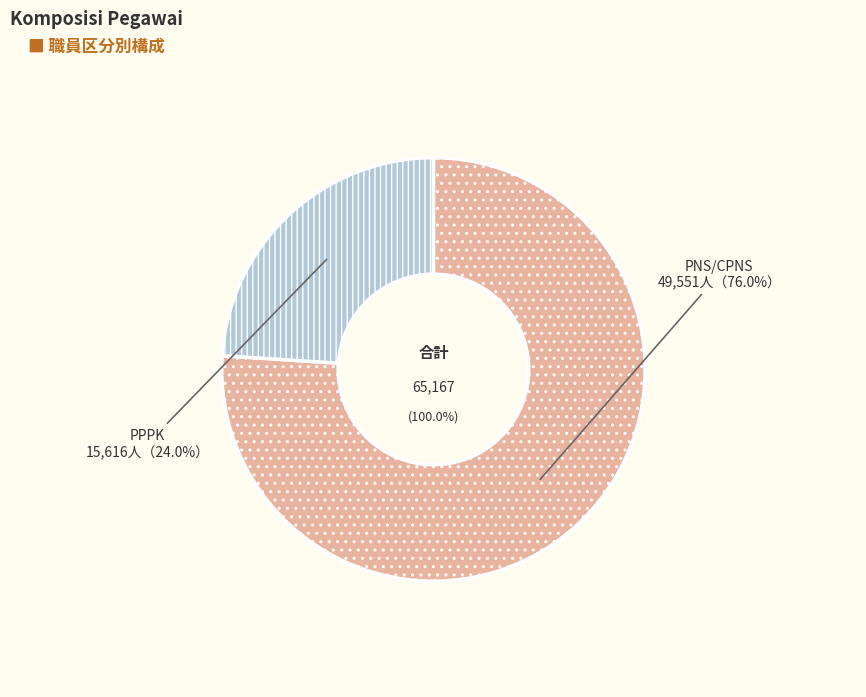

The PNS/CPNS slice represents 76% of the pie. True or false?

True